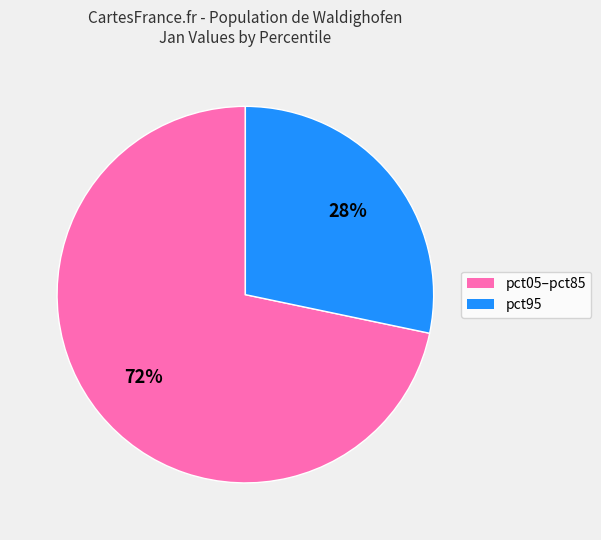

Is there a majority slice in this chart?

Yes